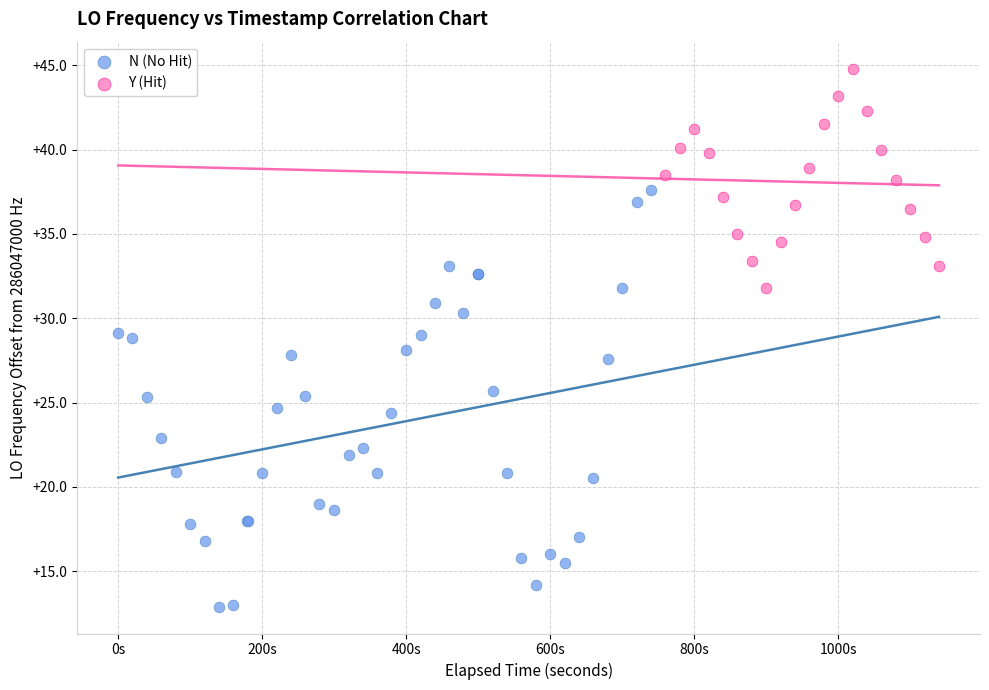

Which series reaches the minimum Y coordinate?

N (No Hit)